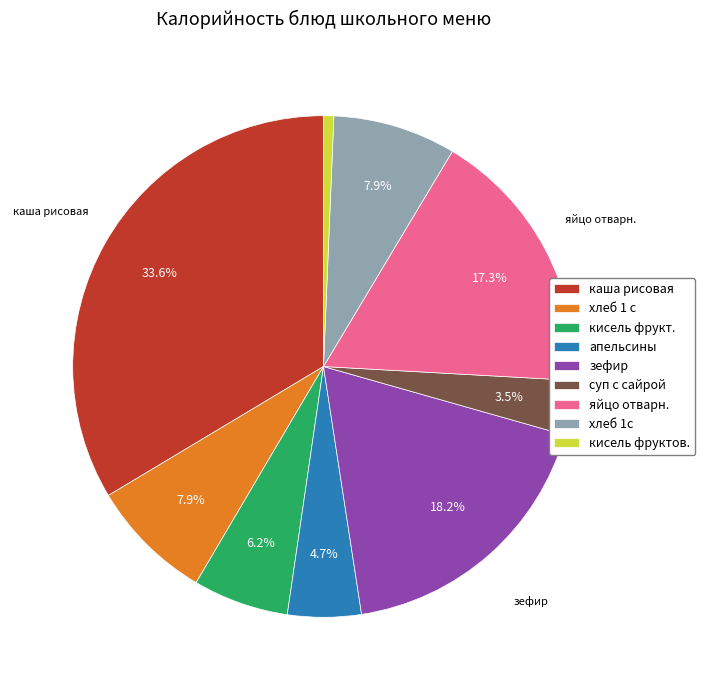

Is the sum of каша рисовая and зефир greater than half?

Yes